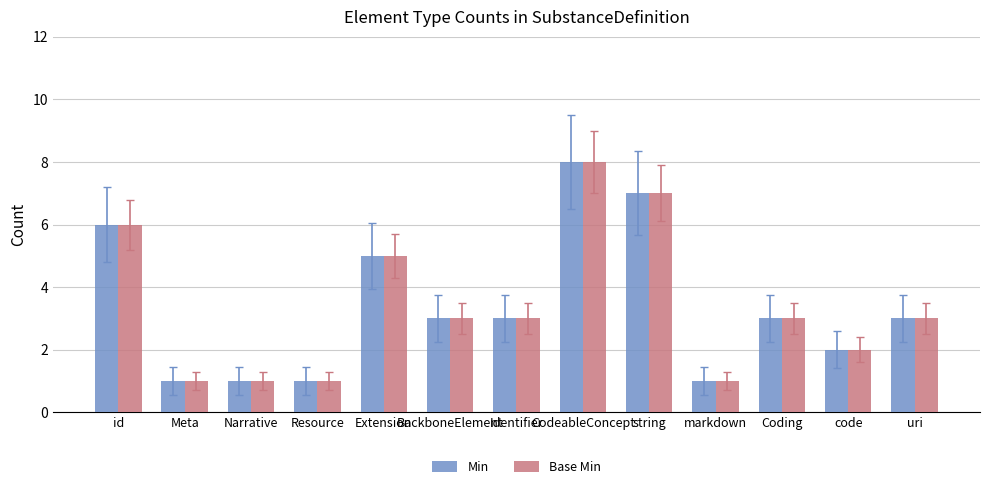

Reading left to right, extract all data points from this chart.

Min: 6	1	1	1	5	3	3	8	7	1	3	2	3
Base Min: 6	1	1	1	5	3	3	8	7	1	3	2	3